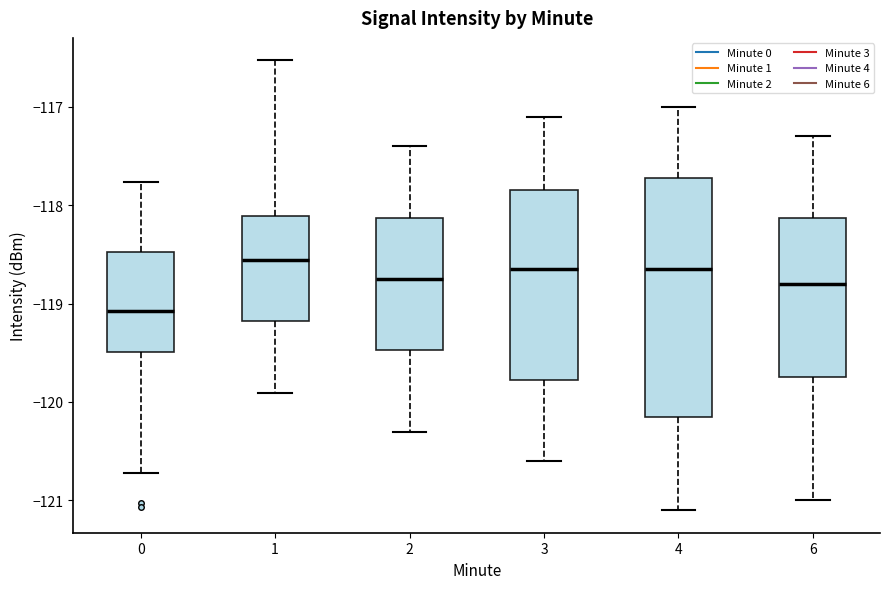

Which box has the lowest median line?

0